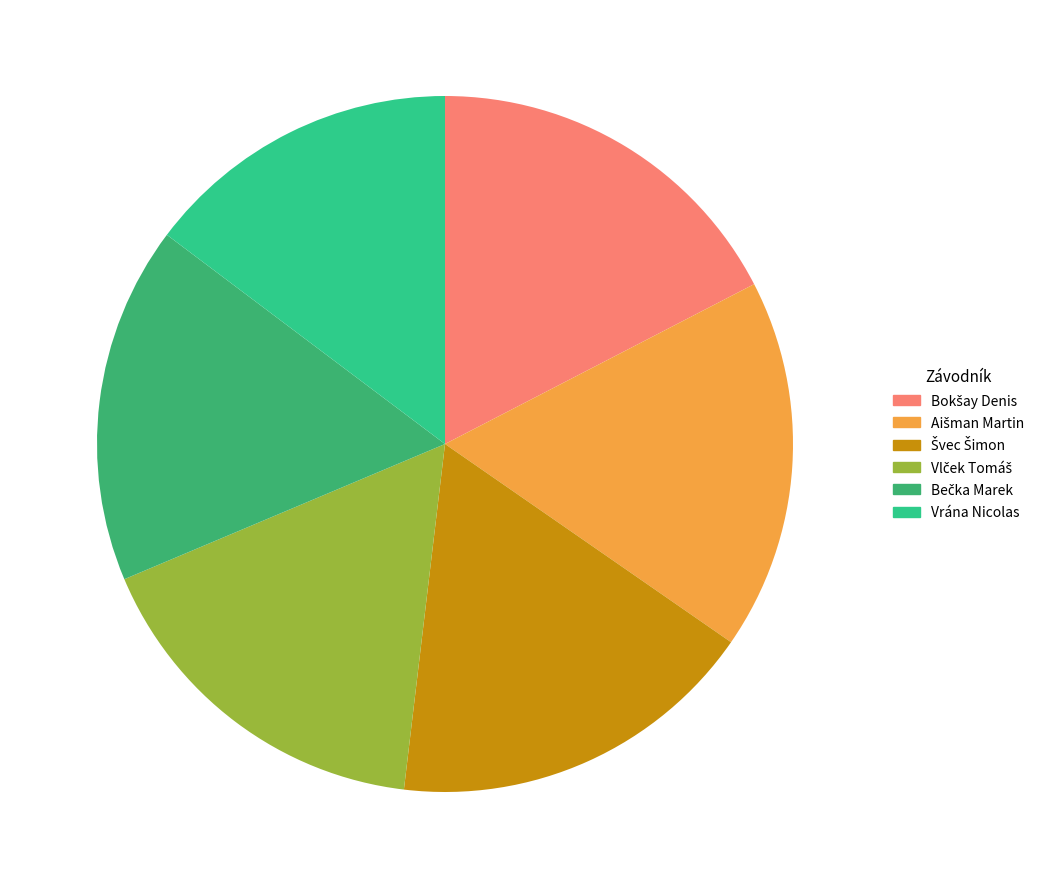

To the nearest percent, what is the average slice percentage?

17%